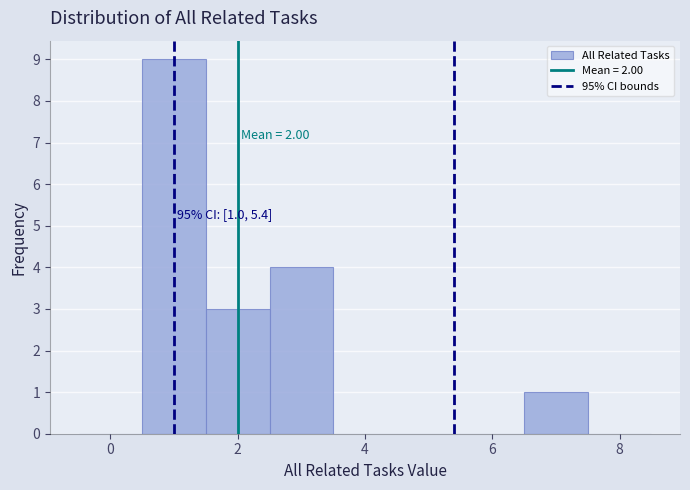

Which range on the x-axis has the tallest bar?

0.5 to 1.5